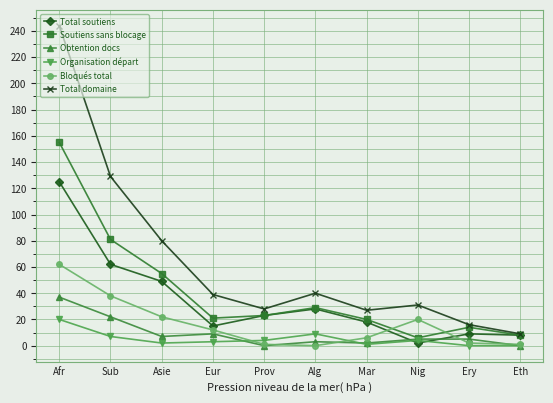

The value of Bloqués total at Mar is 6. True or false?

True